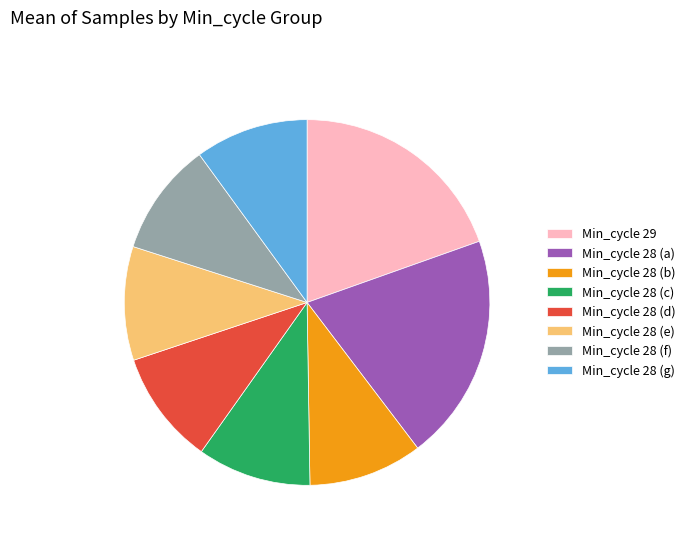

Which category has the biggest portion of the pie?

Min_cycle 28 (a)